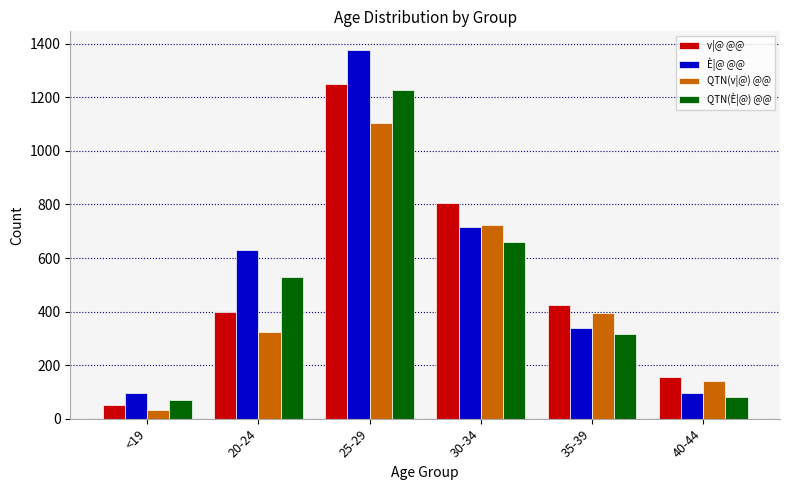

The value of v|@ @@ at 25-29 is 503. True or false?

False